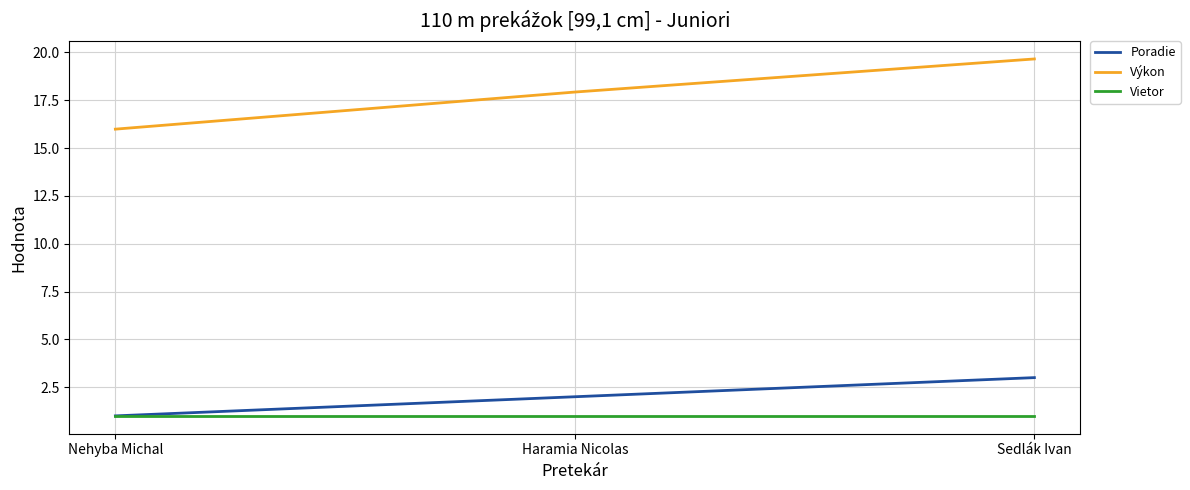

At which label does Výkon reach its peak?

Sedlák Ivan